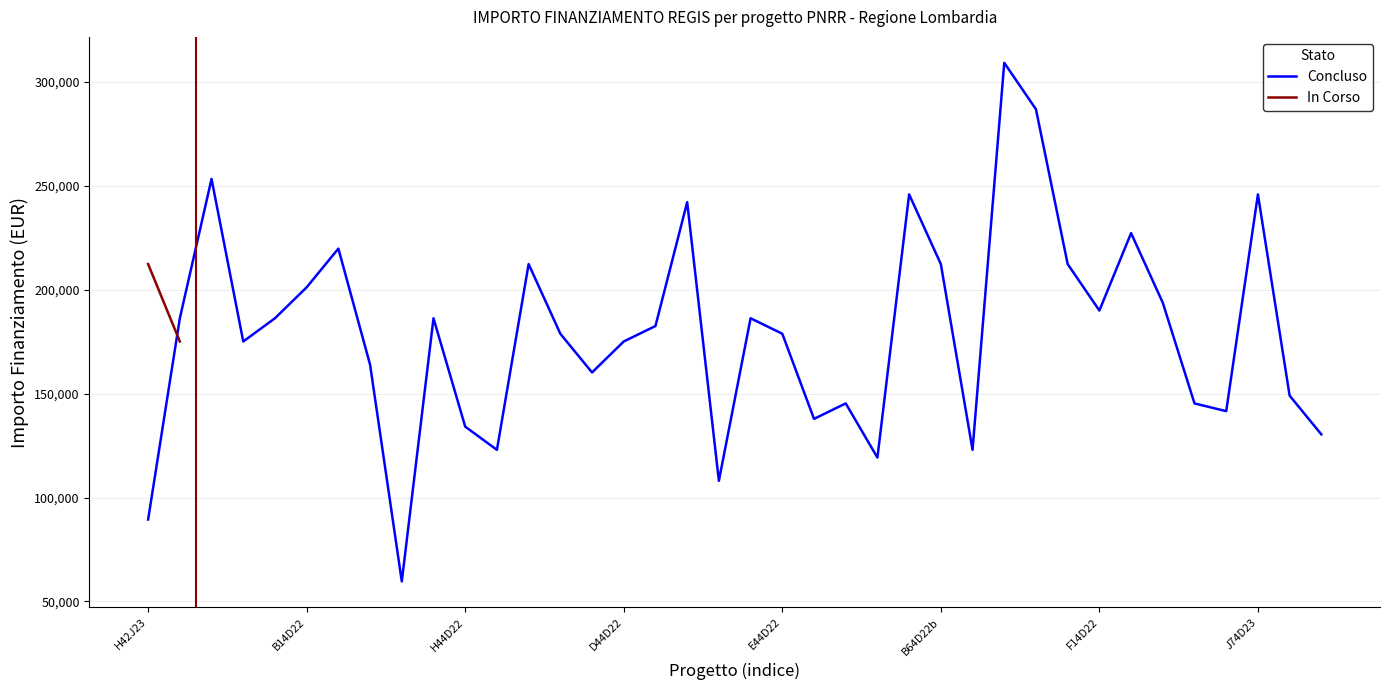

Is it true that the value at 13 is 48747.7?

False